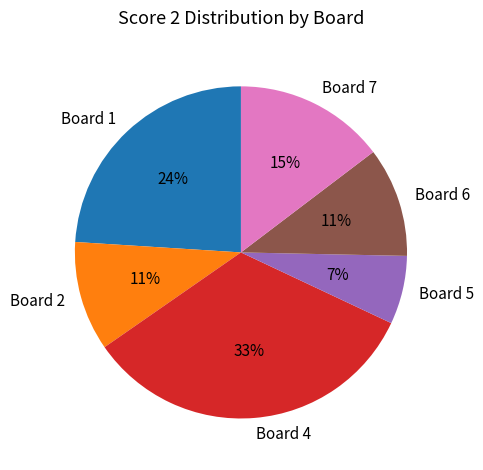

Which category has the smallest portion of the pie?

Board 5